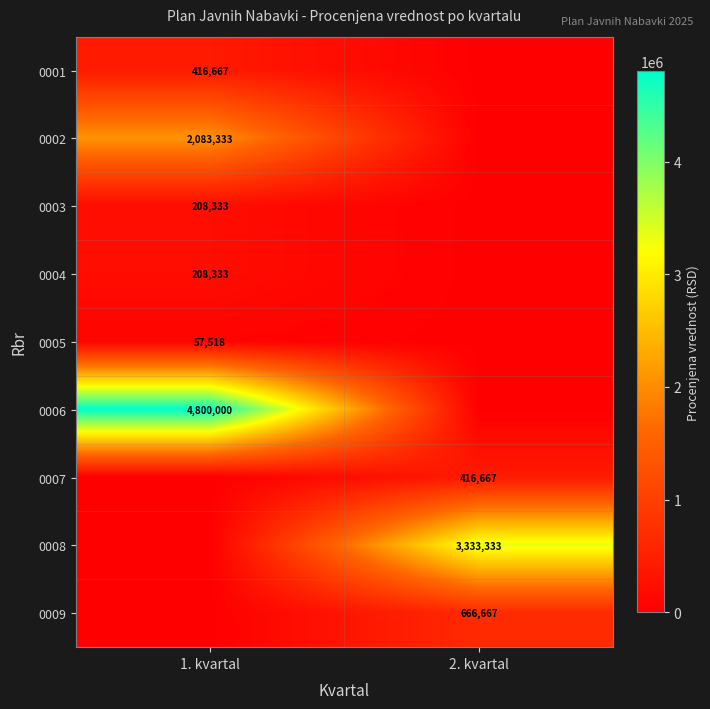

The value of 0006 at 1. kvartal is 2630546. True or false?

False